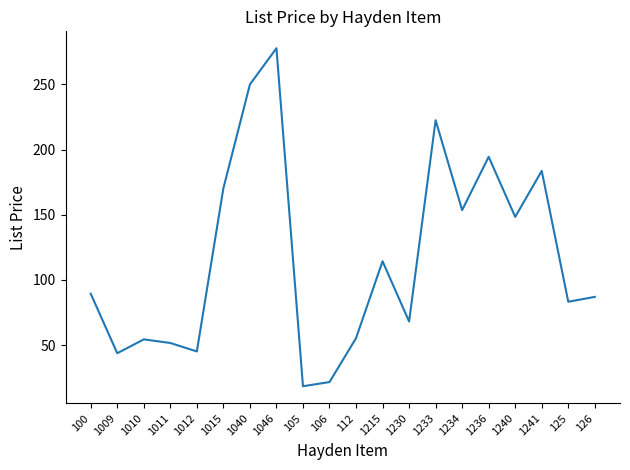

What position from the right is 1215?

9